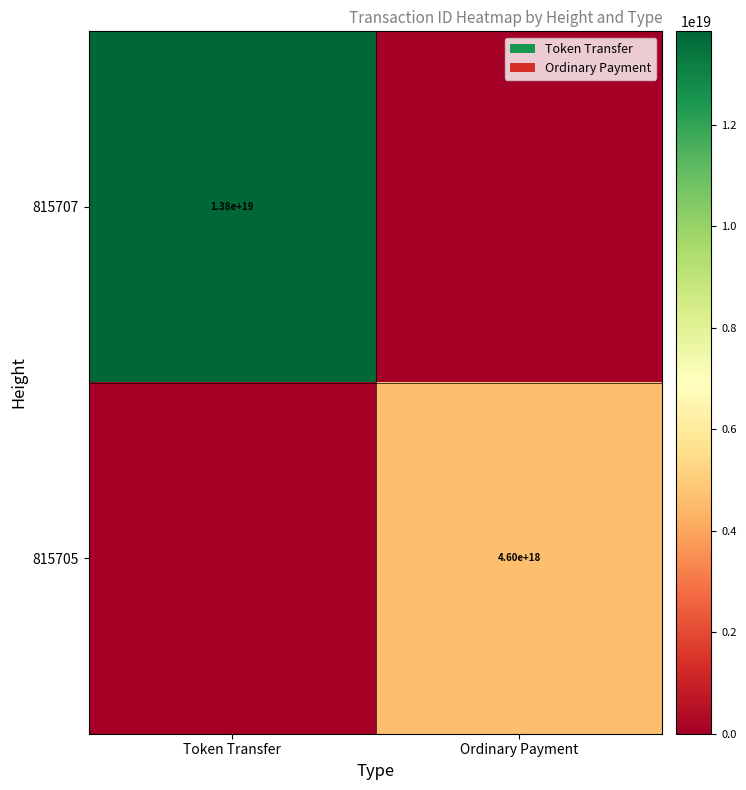

At how many categories does at least one series exceed 10172566348579106816?

1